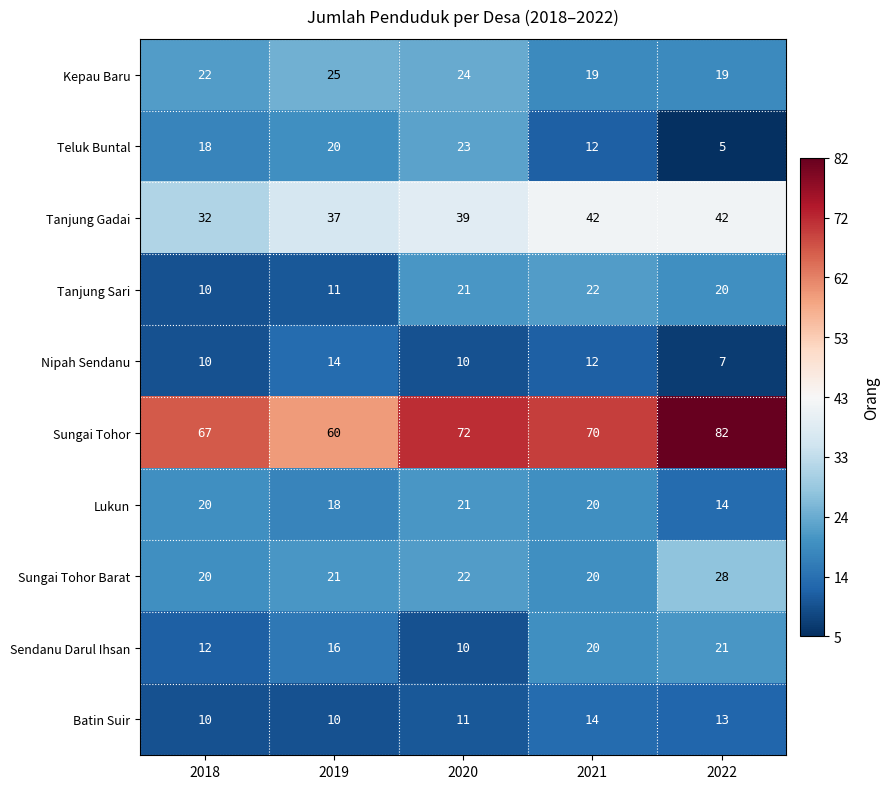

At which category is the sum across all series the highest?

2020